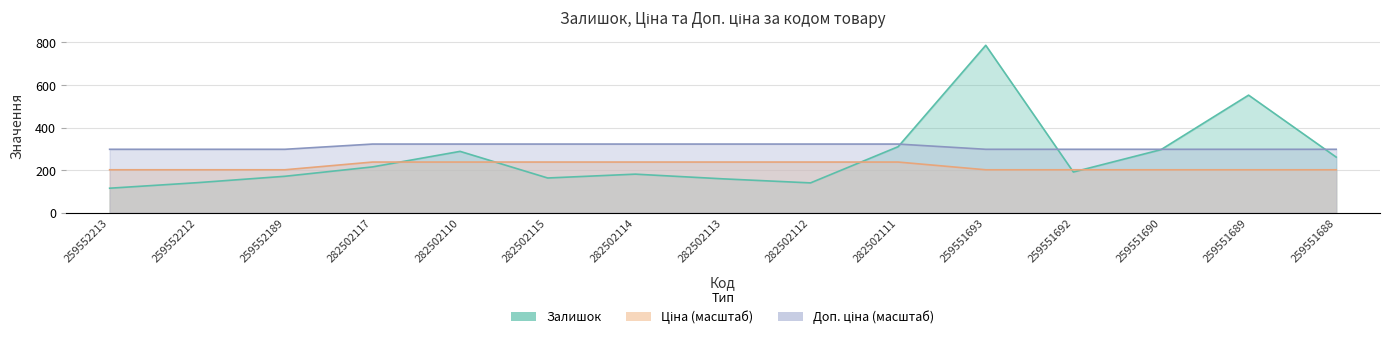

At 282502112, list the series in order from smallest to largest.

Залишок, Ціна, Доп. ціна